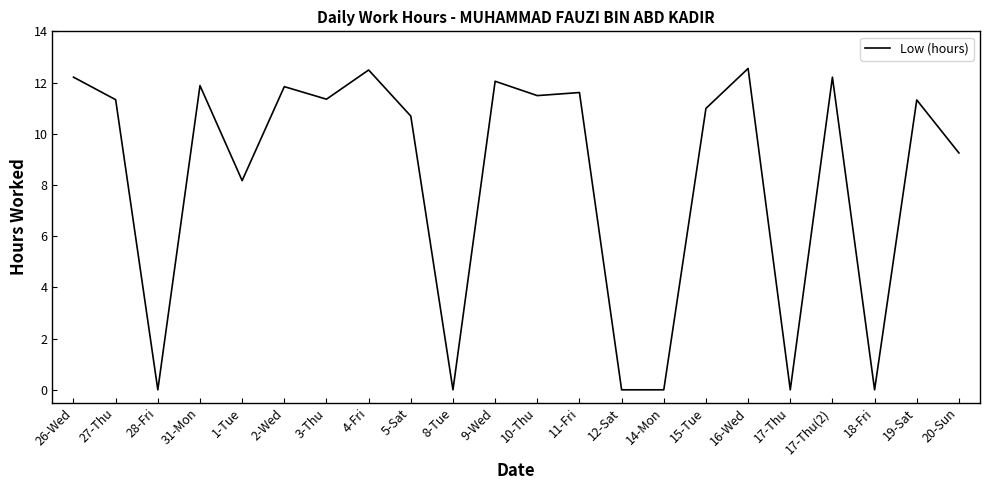

Approximately how many times larger is the value at 5-Sat compared to 15-Tue?

1.0